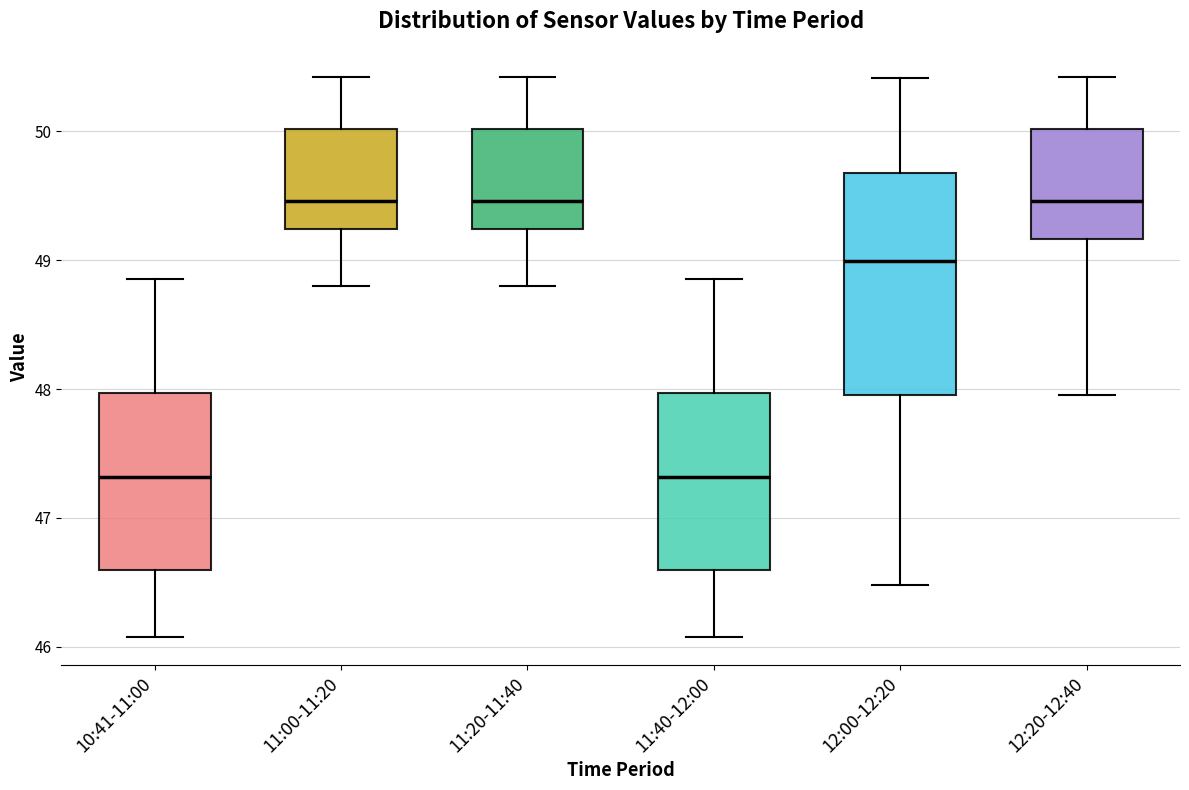

Reading left to right, transcribe this box plot: for each box, give where its median line is, the range the box spans, and where its two whiskers end, as read against the y-axis. The values are not printed on the chart, so give them approximately, as read against the axis.

10:41-11:00: median 47.3, box 46.6 to 48.0, whiskers 46.1 to 48.9
11:00-11:20: median 49.5, box 49.2 to 50.0, whiskers 48.8 to 50.4
11:20-11:40: median 49.5, box 49.2 to 50.0, whiskers 48.8 to 50.4
11:40-12:00: median 47.3, box 46.6 to 48.0, whiskers 46.1 to 48.9
12:00-12:20: median 49.0, box 48.0 to 49.7, whiskers 46.5 to 50.4
12:20-12:40: median 49.5, box 49.2 to 50.0, whiskers 48.0 to 50.4